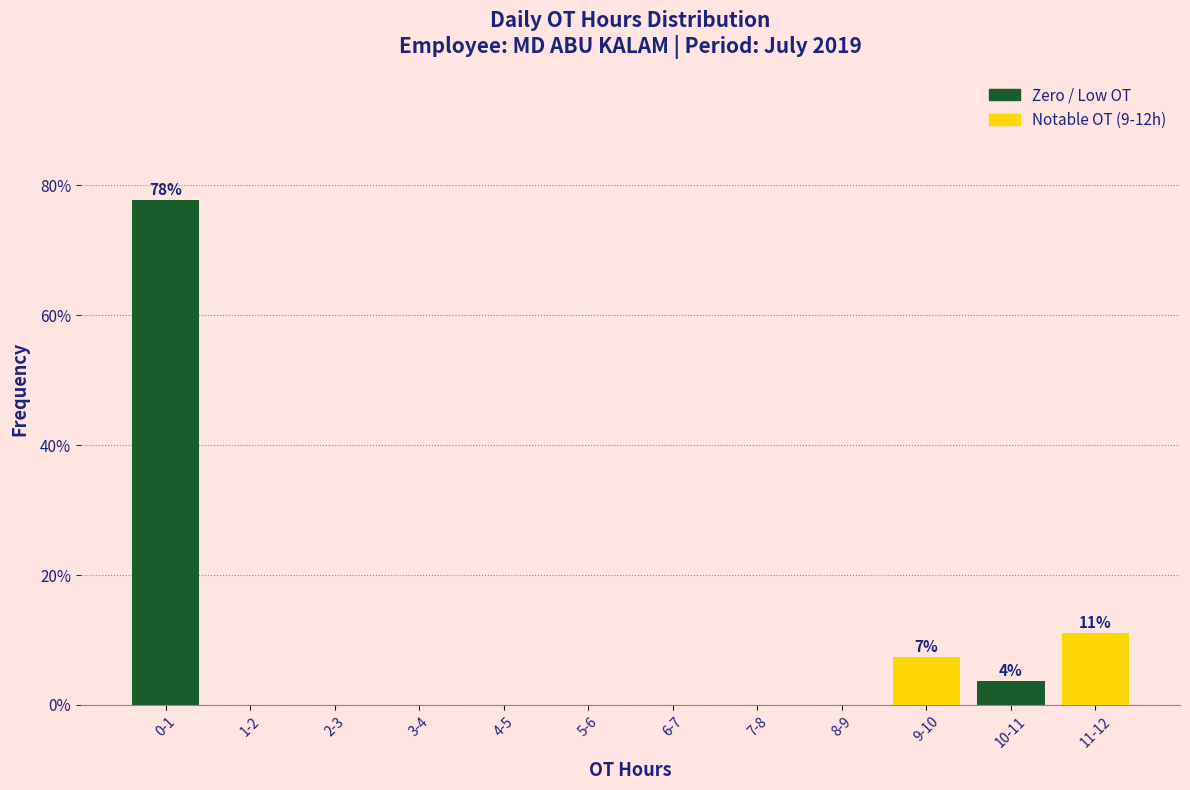

Reading left to right, transcribe all the data shown in this chart.

0-1=77.8	1-2=0.0	2-3=0.0	3-4=0.0	4-5=0.0	5-6=0.0	6-7=0.0	7-8=0.0	8-9=0.0	9-10=7.4	10-11=3.7	11-12=11.1